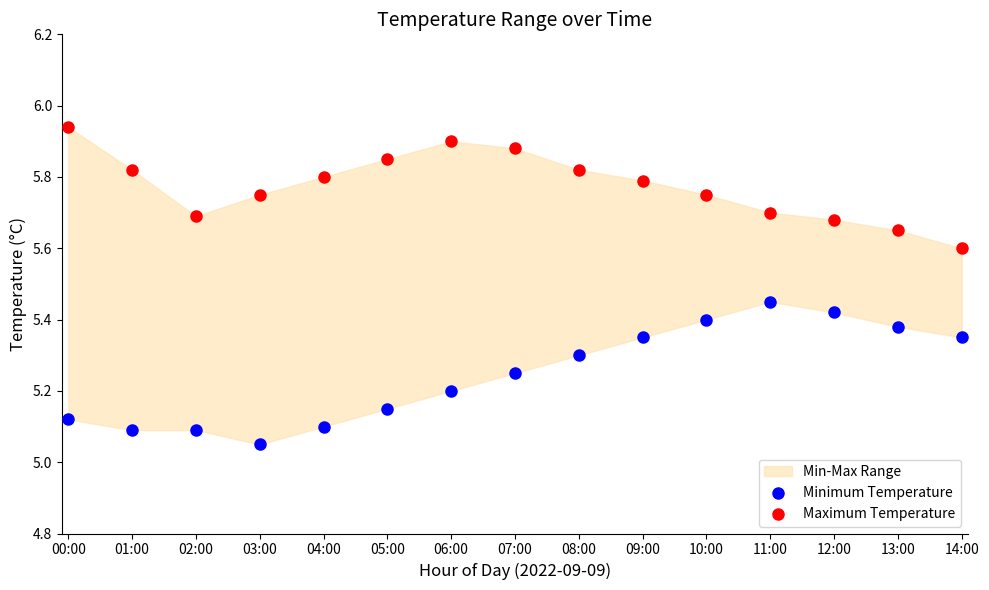

In the Maximum Temperature series, what Y value is closest to 5?

5.6